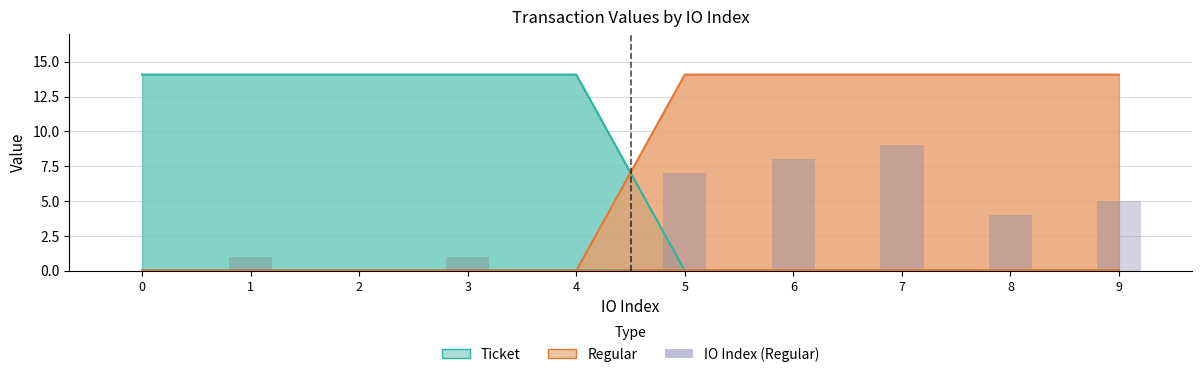

Read the value at 5.

7